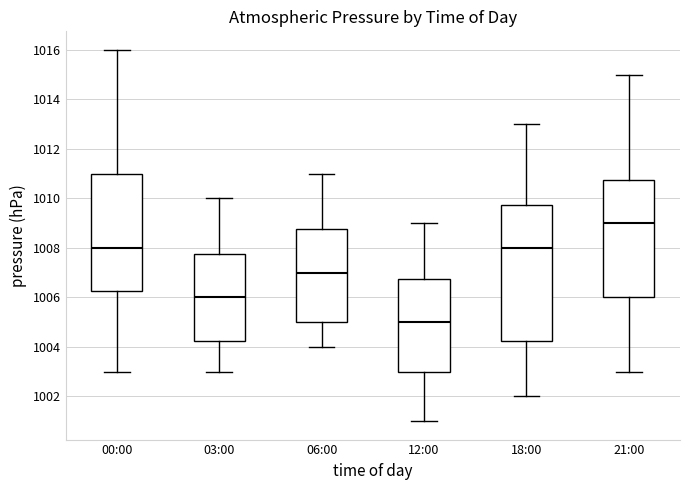

Where is the upper edge of the box for 18:00 on the y-axis? The values are not printed on the chart, so give them approximately, as read against the axis.

1009.8